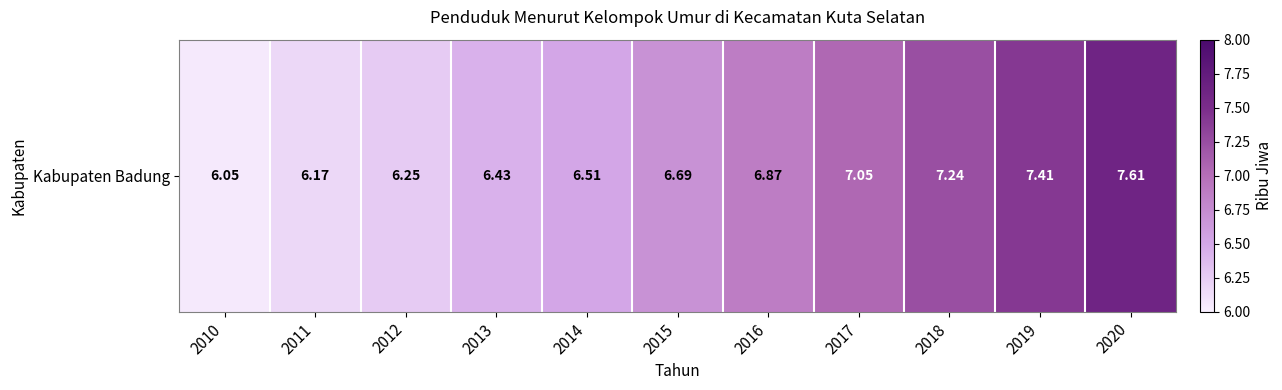

Reading left to right, transcribe all the data shown in this chart.

2010=6.0	2011=6.2	2012=6.2	2013=6.4	2014=6.5	2015=6.7	2016=6.9	2017=7.0	2018=7.2	2019=7.4	2020=7.6